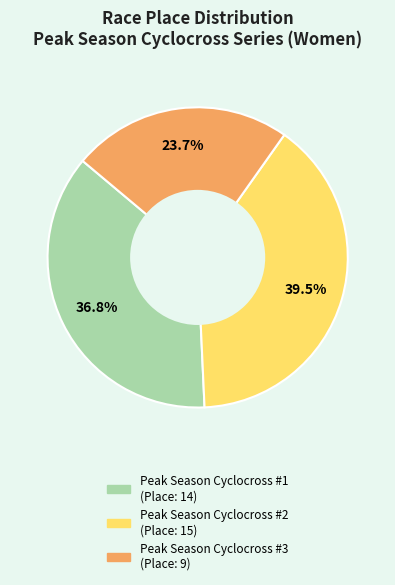

Does Peak Season Cyclocross #1 represent more than half of the total?

No